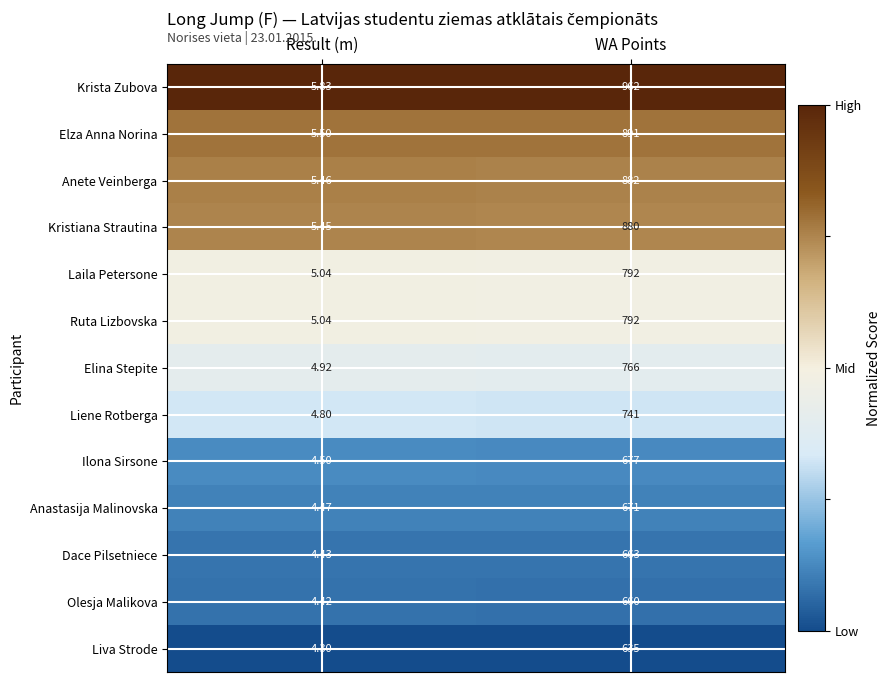

Which label corresponds to the largest value in the chart?

WA Points